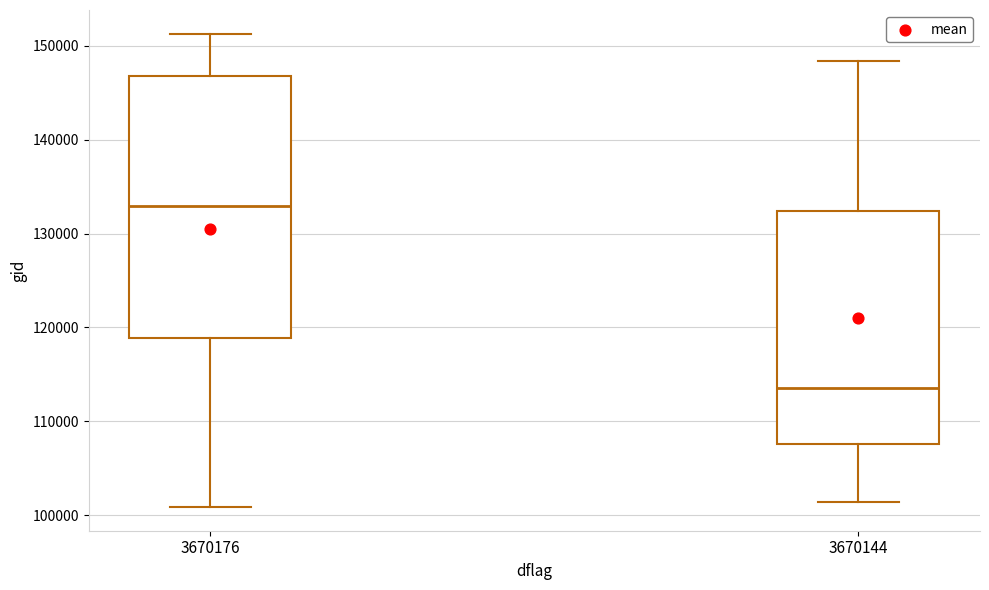

Where does the upper whisker of the box at x = 3670176 end on the y-axis? The values are not printed on the chart, so give them approximately, as read against the axis.

151000